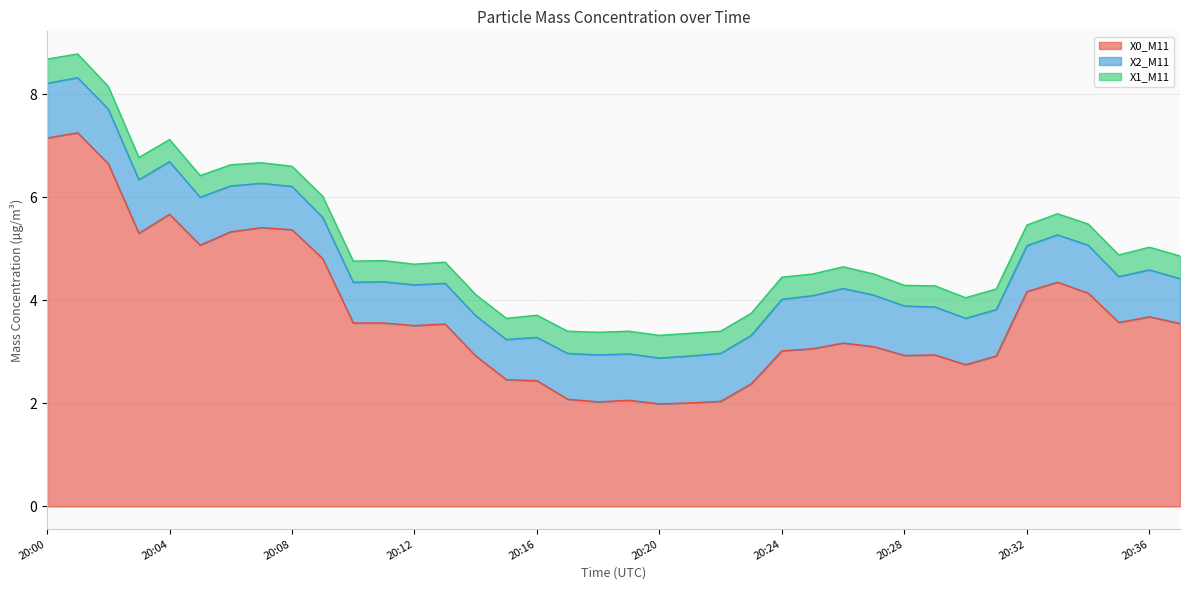

Which series has the largest range (max minus min)?

X0_M11